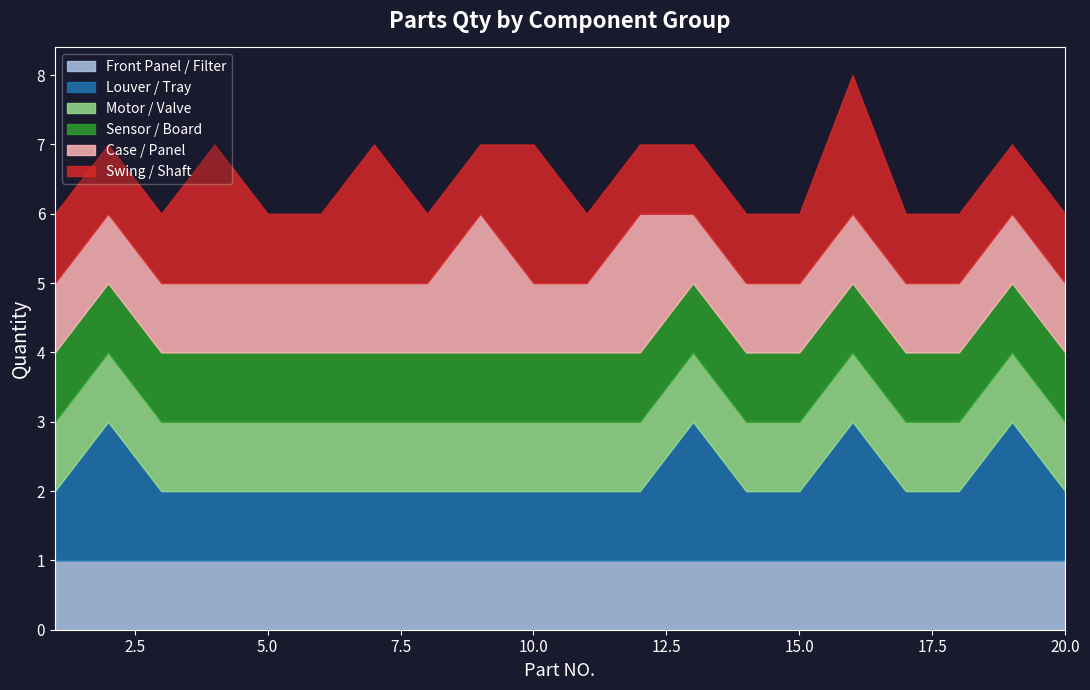

Rank the series by their maximum value, from lowest to highest.

Front Panel / Filter, Motor / Valve, Sensor / Board, Louver / Tray, Case / Panel, Swing / Shaft